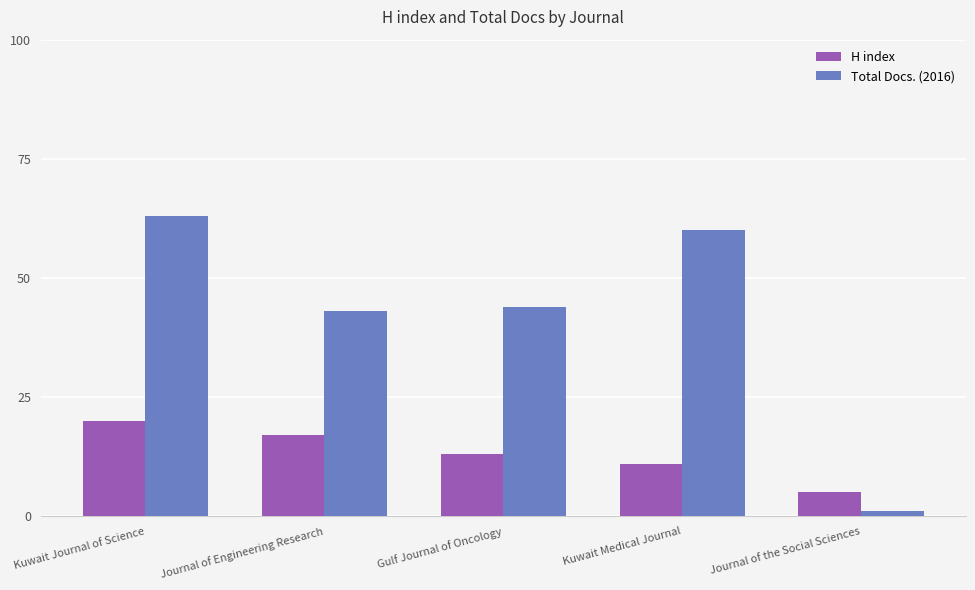

What is the value of the H index bar at the 3rd from the left?

13